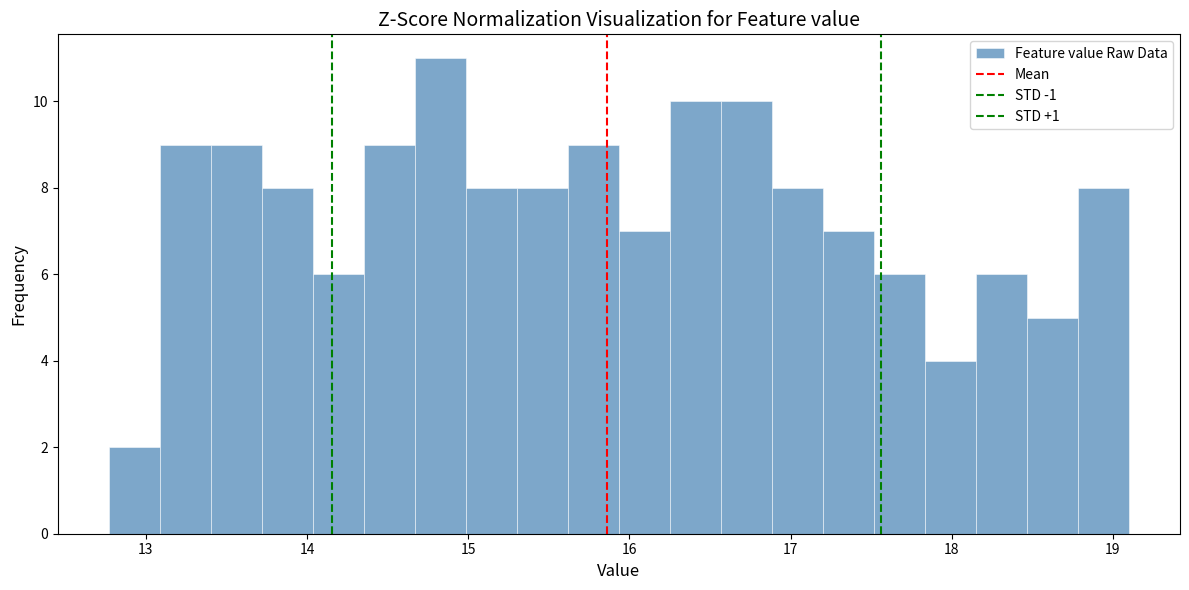

Read against the x-axis, roughly where is the centre of the tallest bar?

14.8